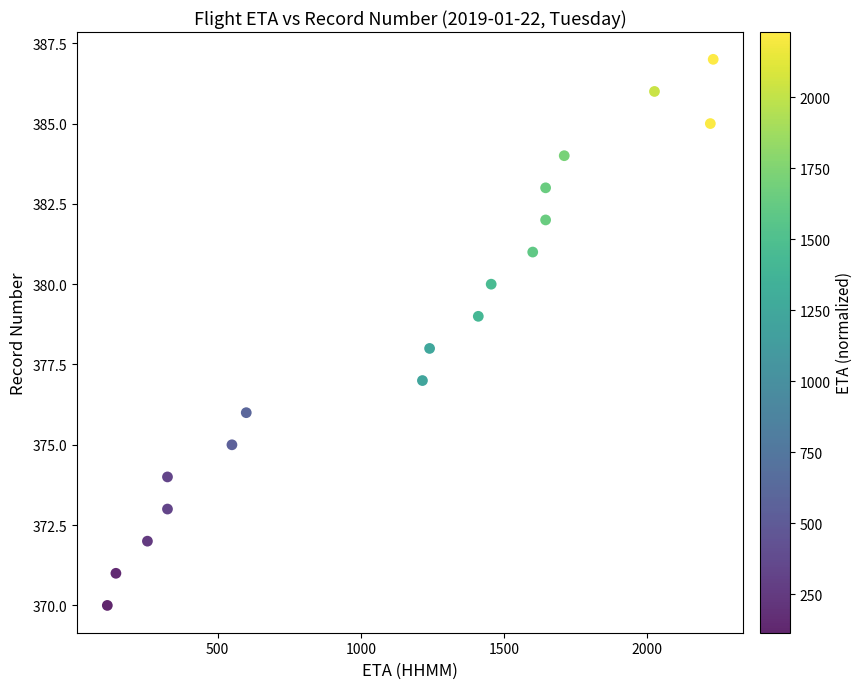

What is the range of Y values (max minus min)?

17